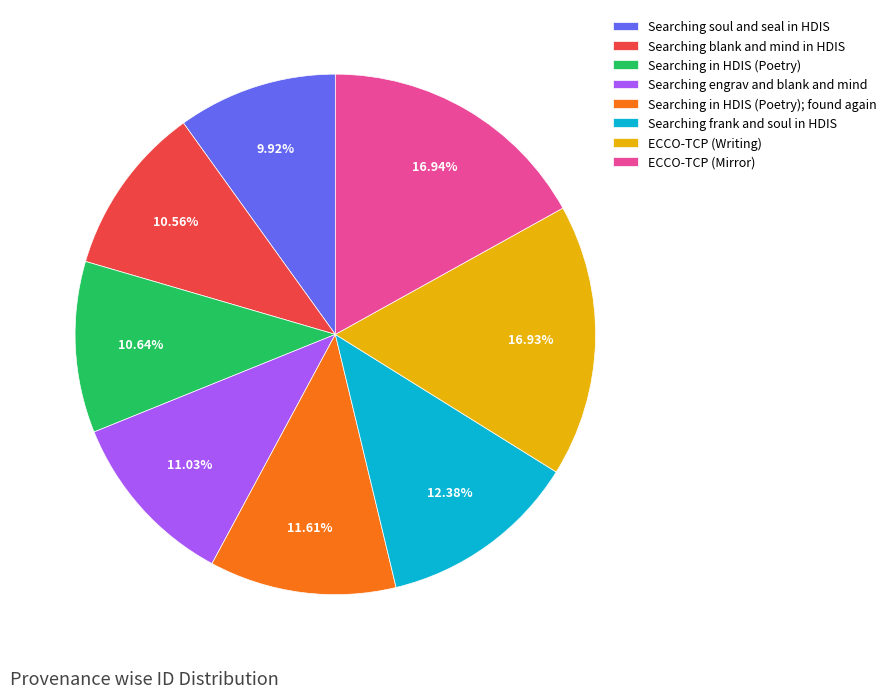

Which slice is the smallest?

Searching soul and seal in HDIS